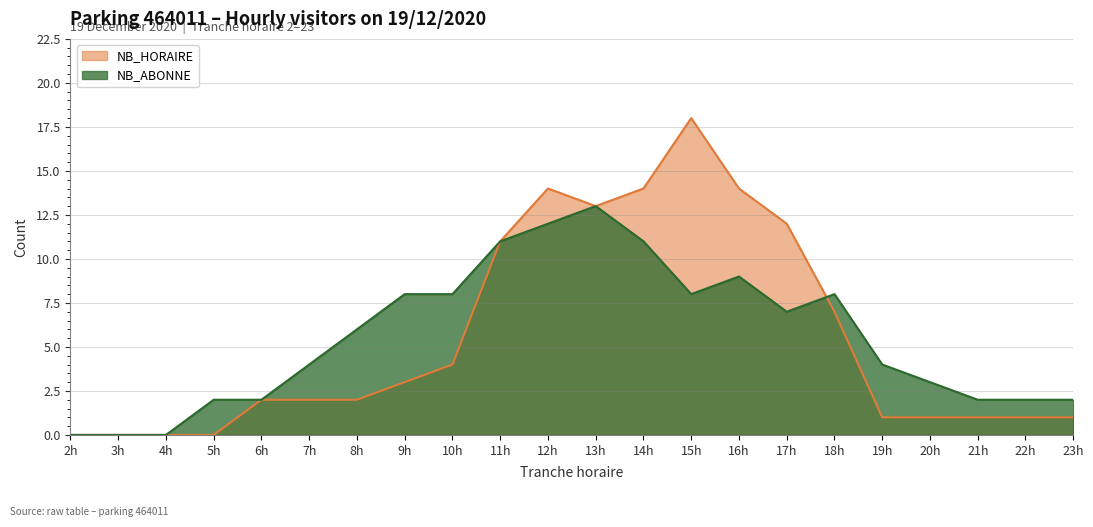

Reading right to left, extract all data points from this chart.

NB_HORAIRE: 1	1	1	1	1	7	12	14	18	14	13	14	11	4	3	2	2	2	0	0	0	0
NB_ABONNE: 2	2	2	3	4	8	7	9	8	11	13	12	11	8	8	6	4	2	2	0	0	0